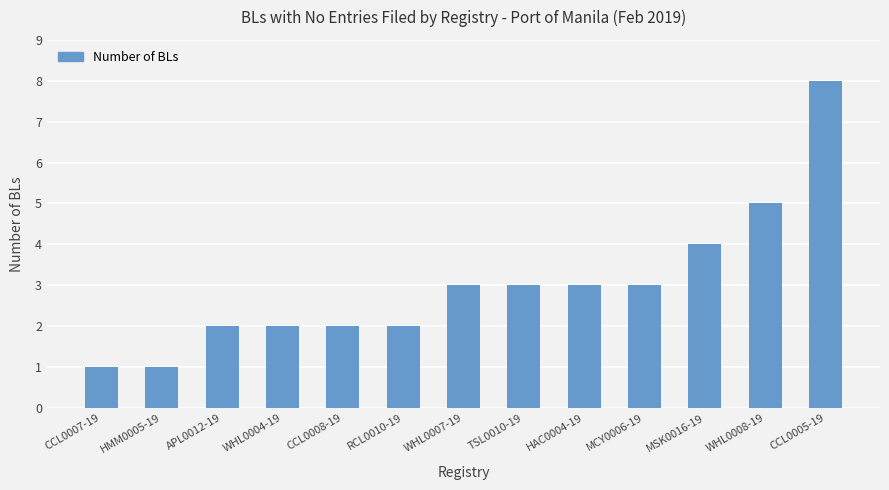

True or false: the data shows 1 at WHL0007-19.

False